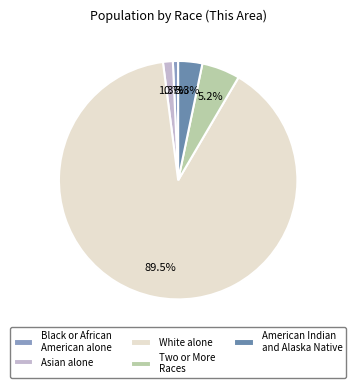

What is the majority slice?

White alone